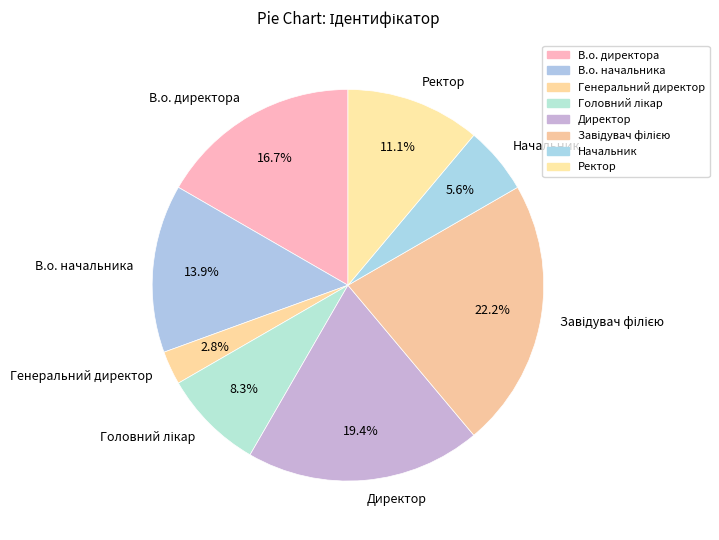

Combined, do Генеральний директор and В.о. начальника account for over 50%?

No